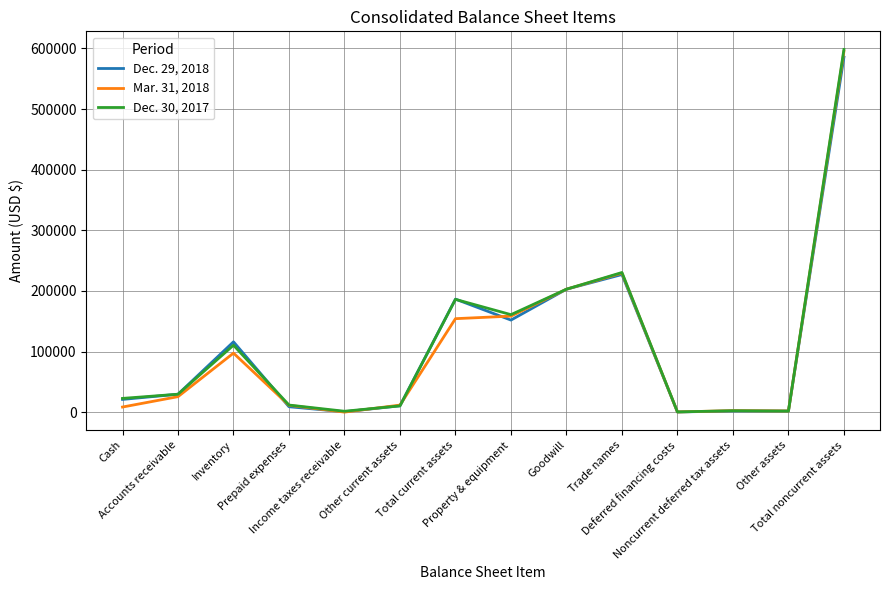

Which category has the highest value across all series?

Total noncurrent assets